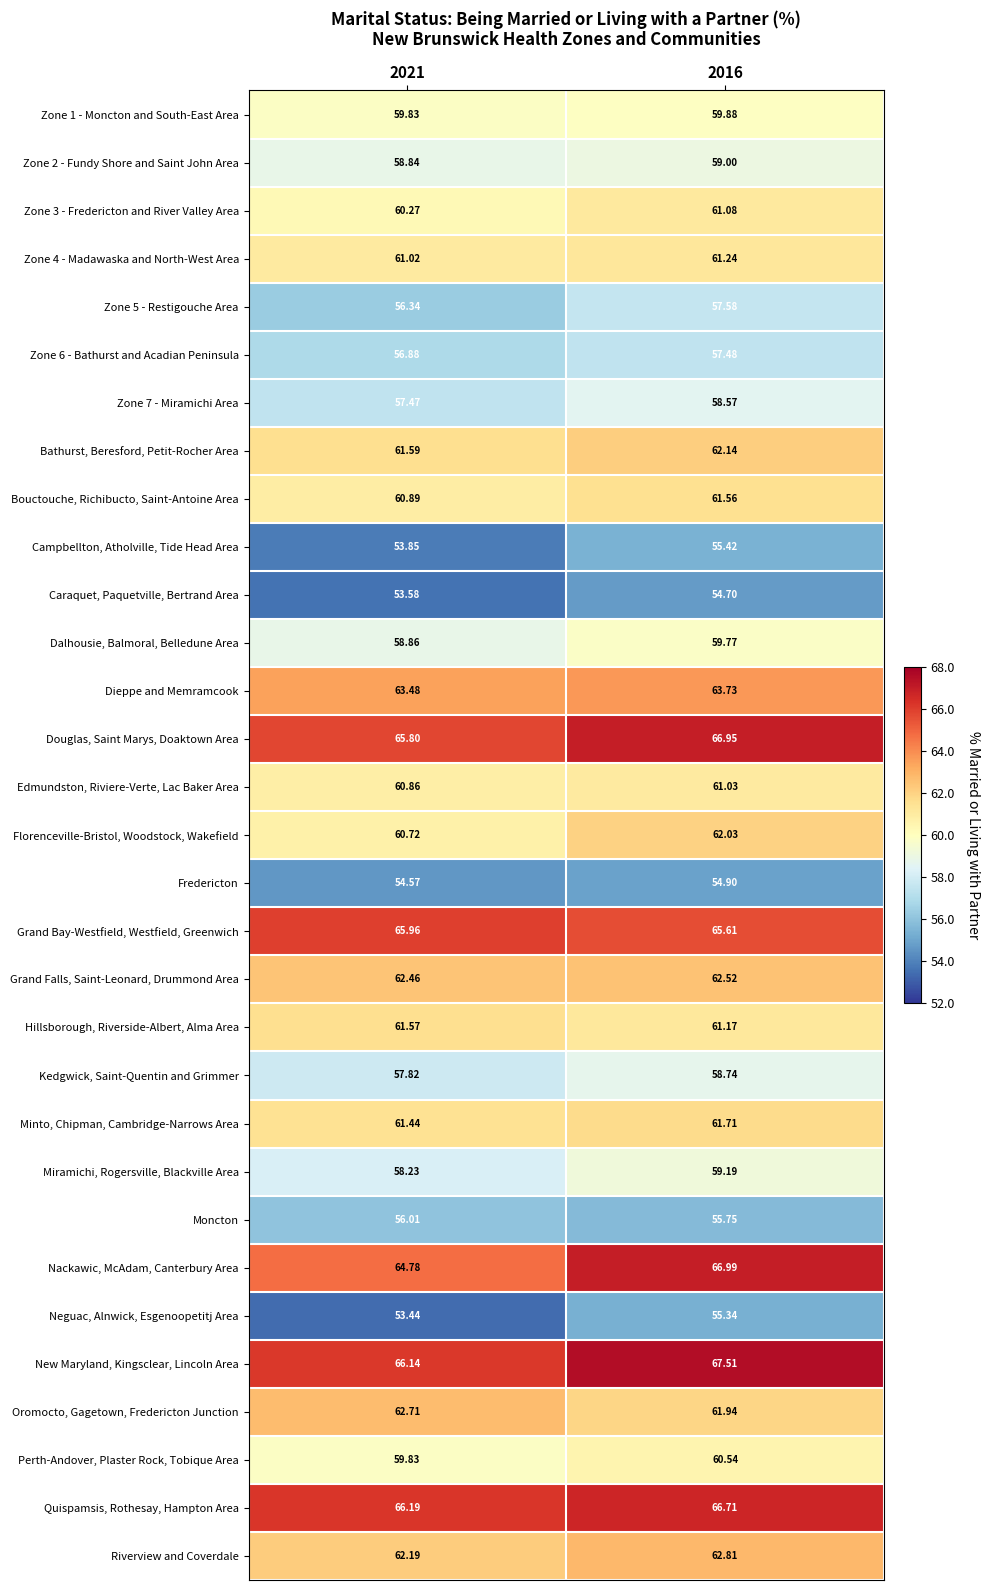

Between 2021 and 2016, which series saw the biggest shift?

Nackawic, McAdam, Canterbury Area